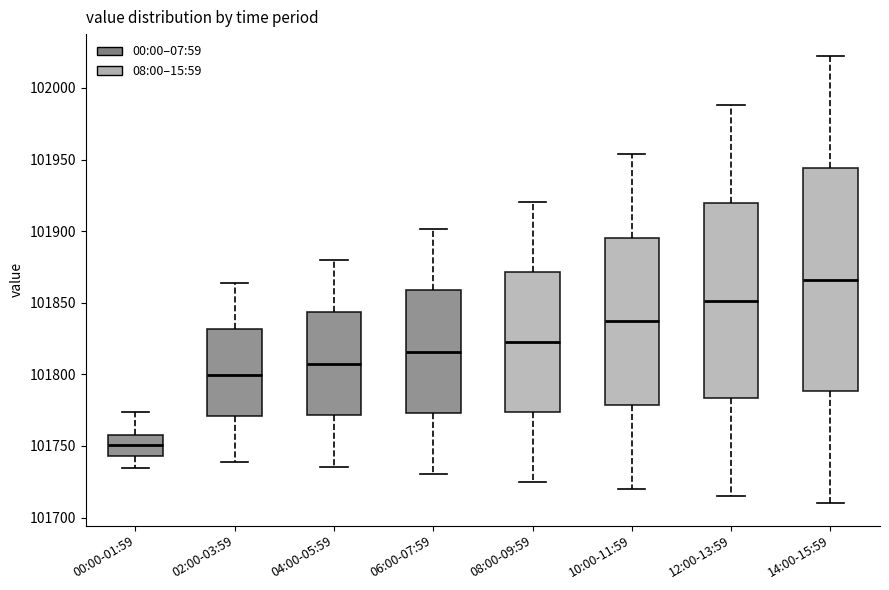

Comparing the boxes themselves (not the whiskers), which one is the tallest?

14:00-15:59